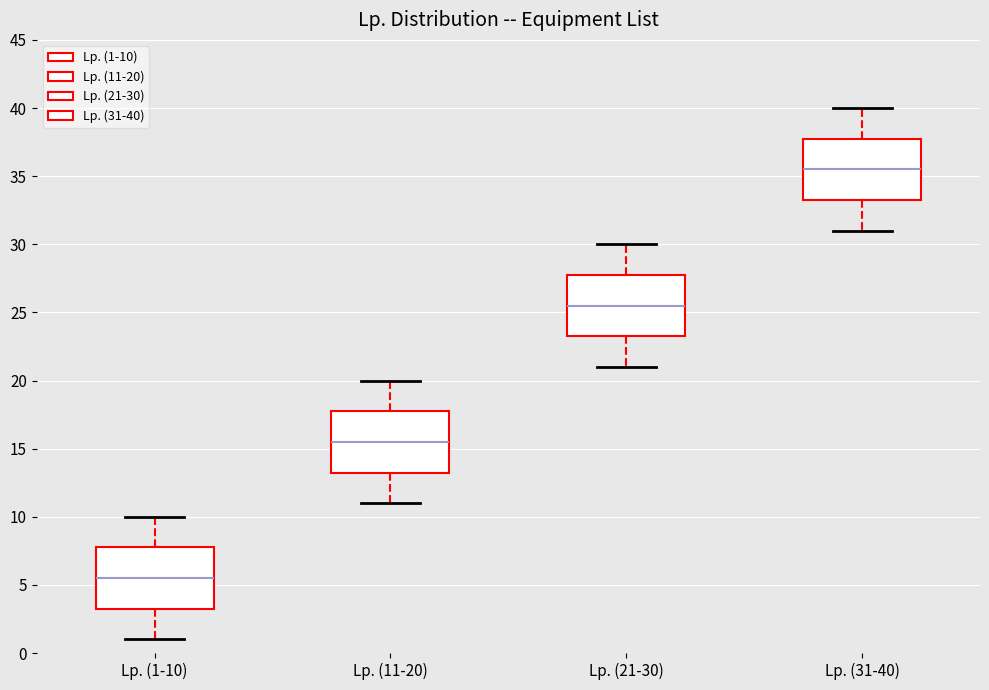

Reading left to right, transcribe this box plot: for each box, give where its median line is, the range the box spans, and where its two whiskers end, as read against the y-axis. The values are not printed on the chart, so give them approximately, as read against the axis.

Lp. (1-10): median 5.5, box 3.5 to 8.0, whiskers 1.0 to 10.0
Lp. (11-20): median 15.5, box 13.5 to 18.0, whiskers 11.0 to 20.0
Lp. (21-30): median 25.5, box 23.5 to 28.0, whiskers 21.0 to 30.0
Lp. (31-40): median 35.5, box 33.5 to 38.0, whiskers 31.0 to 40.0